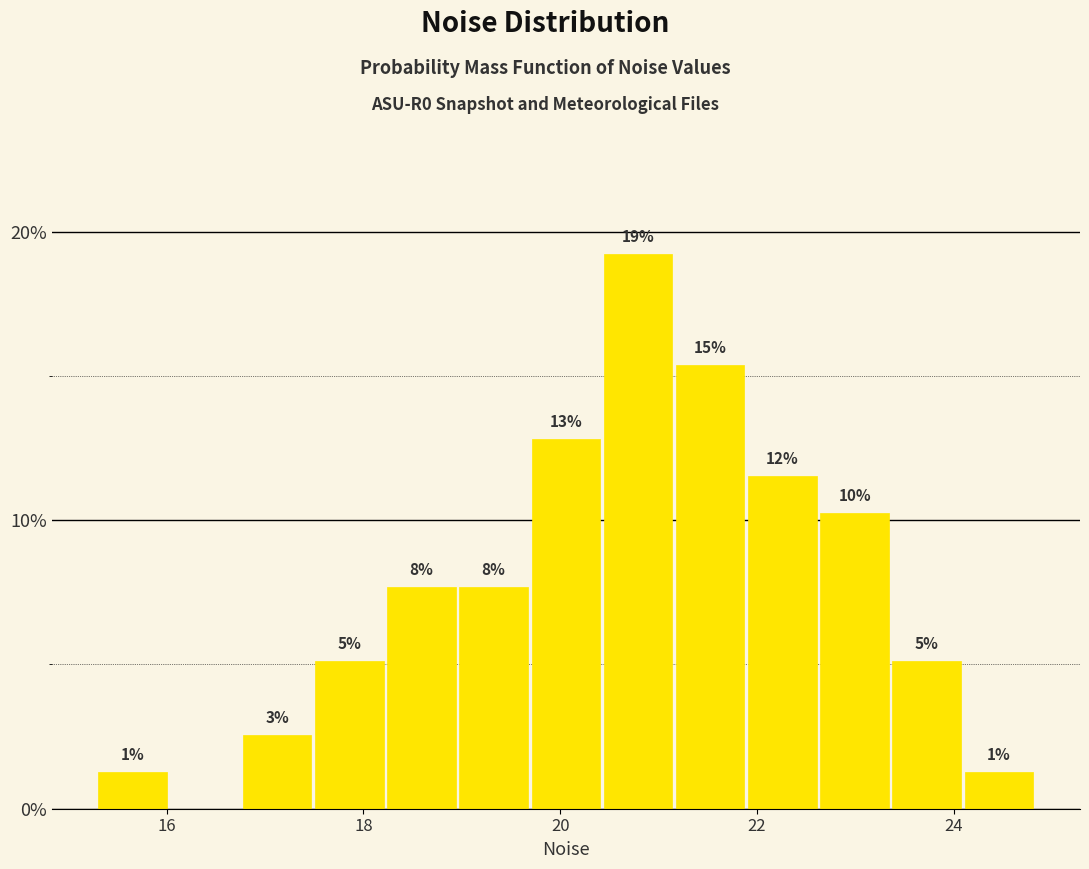

Around what value on the x-axis is the tallest bar? Give the approximate position of its centre, as read against the axis.

20.8